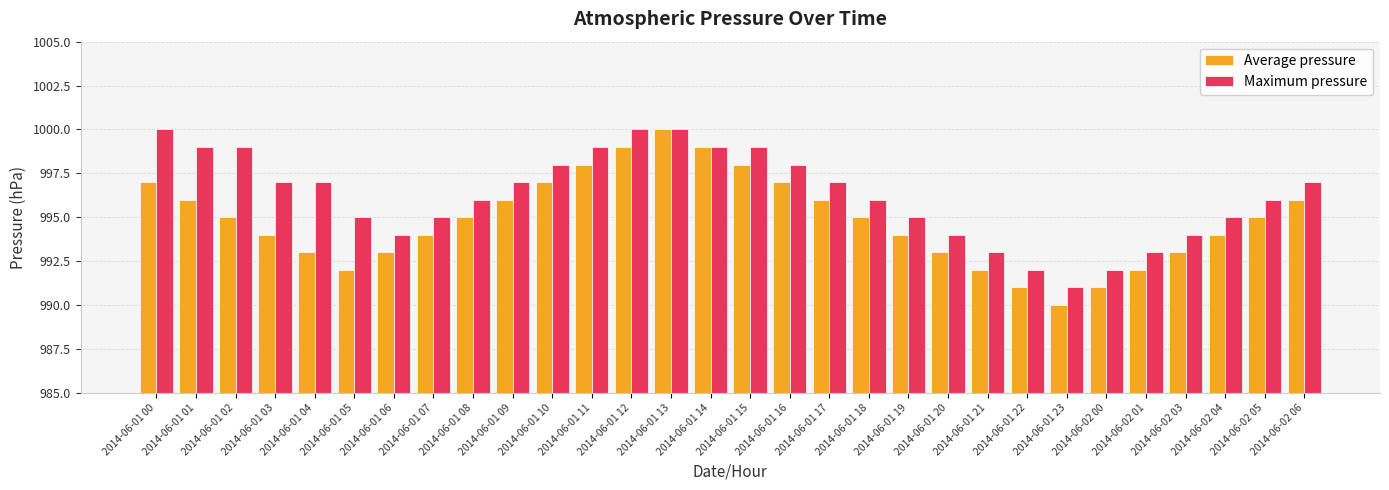

How many series are shown in this chart?

2